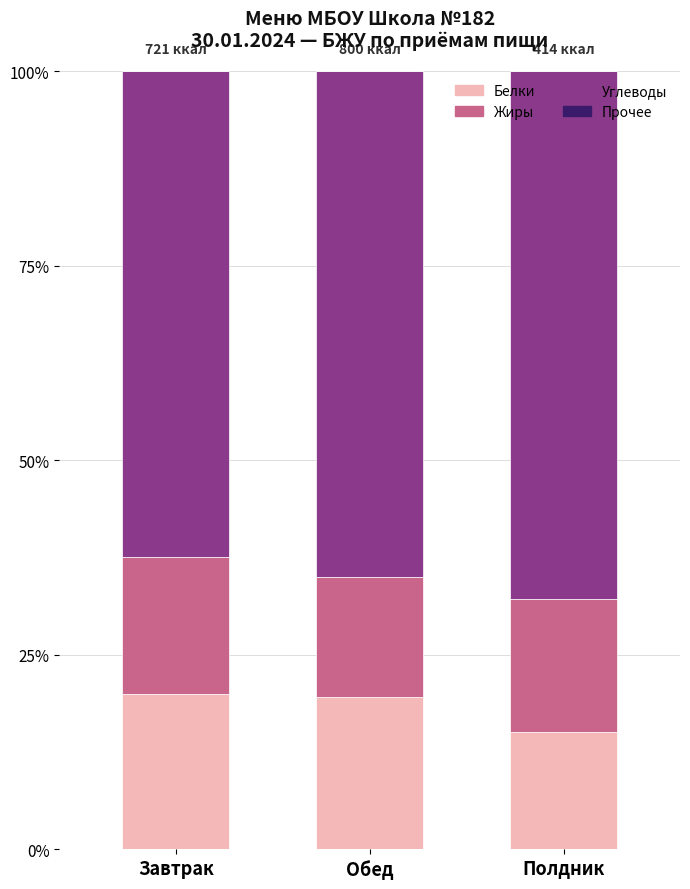

What is the total value across all series at Завтрак?

100.0